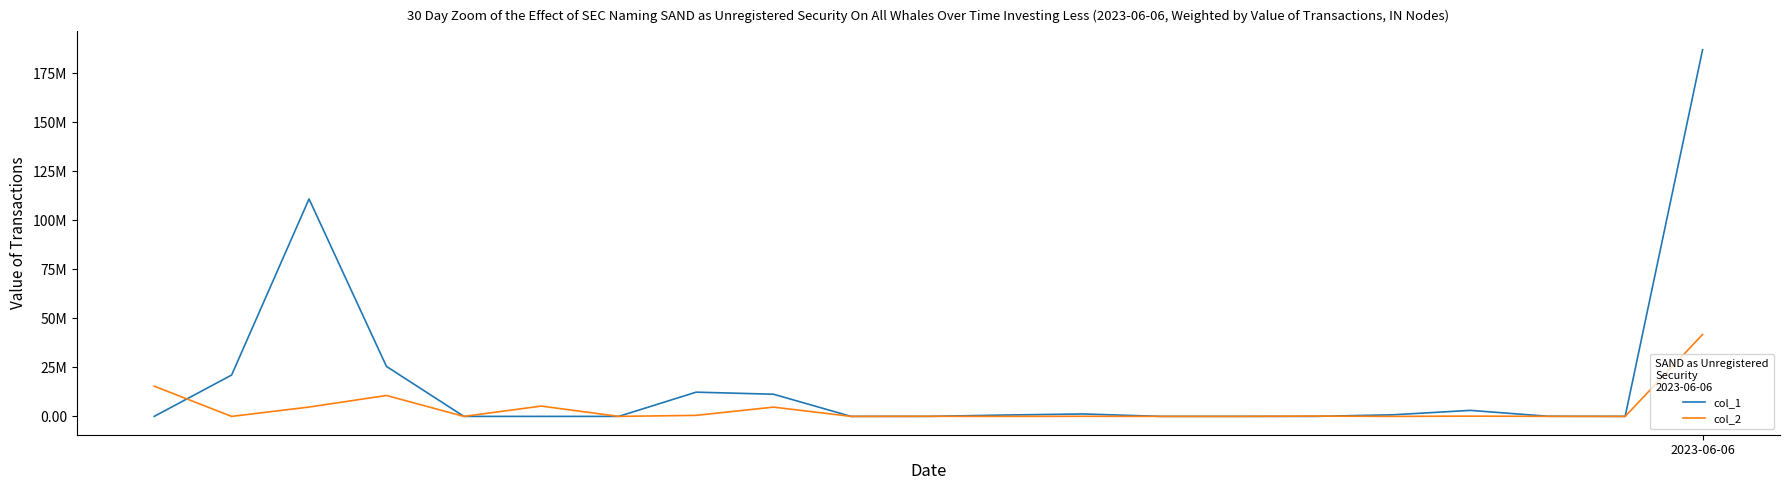

What are all the series names shown in the legend?

col_1, col_2